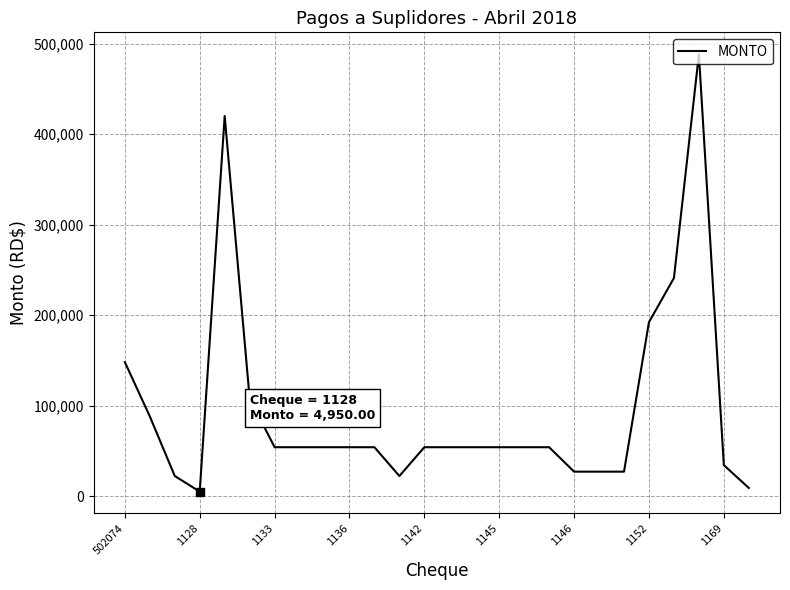

What is the greatest value displayed?

488181.2